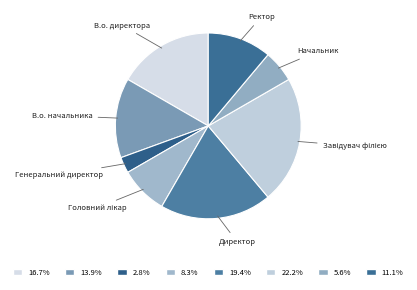

Count the number of slices in the pie.

8